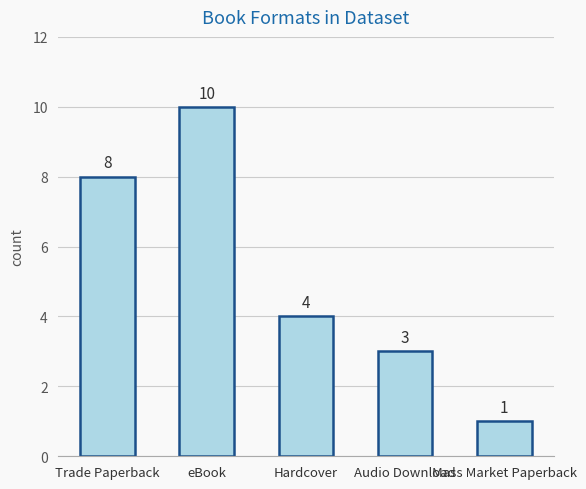

What is the label of the 4th bar from the right?

eBook